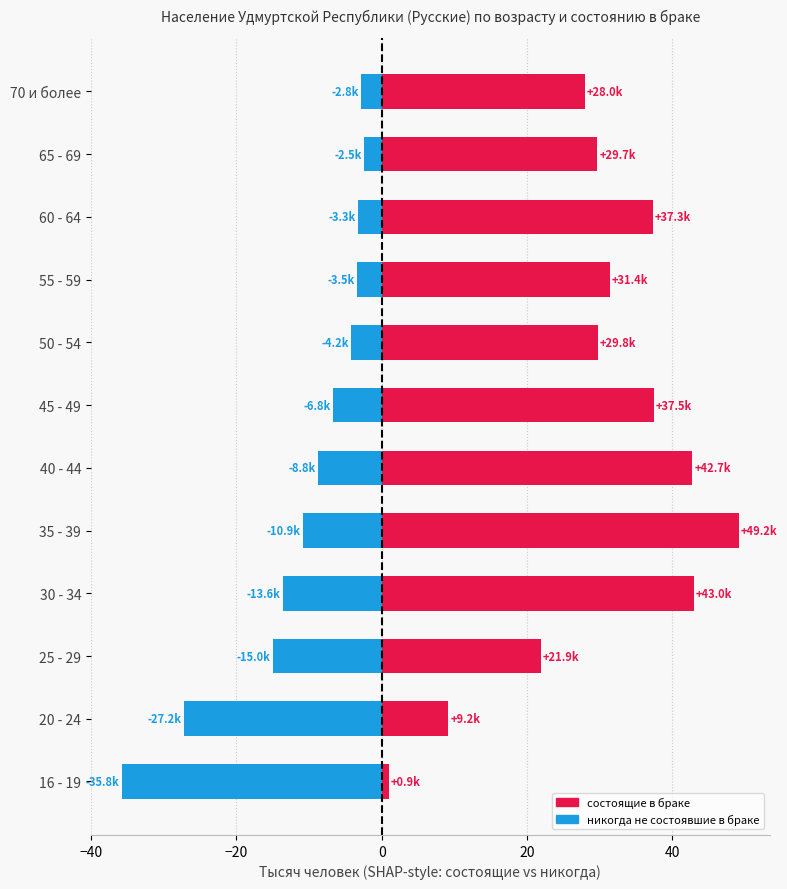

The value of никогда не состоявшие в браке at 60 - 64 is -4.7. True or false?

False